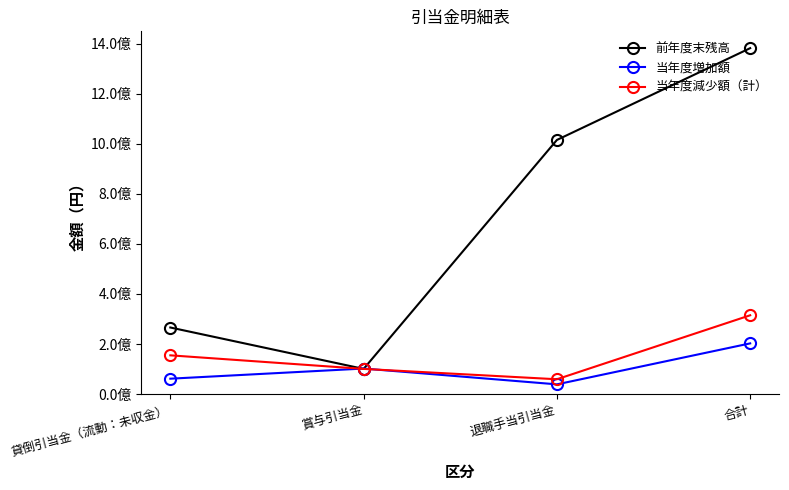

Which series has the widest spread of values?

前年度末残高